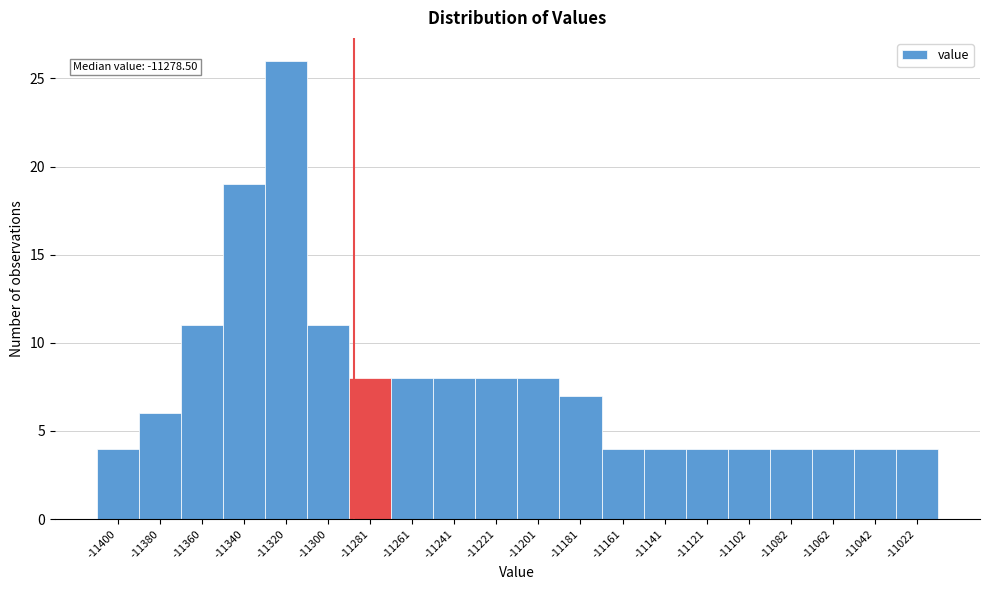

Reading right to left, list all the values displayed in this chart.

-11022=4	-11042=4	-11062=4	-11082=4	-11102=4	-11121=4	-11141=4	-11161=4	-11181=7	-11201=8	-11221=8	-11241=8	-11261=8	-11281=8	-11300=11	-11320=26	-11340=19	-11360=11	-11380=6	-11400=4